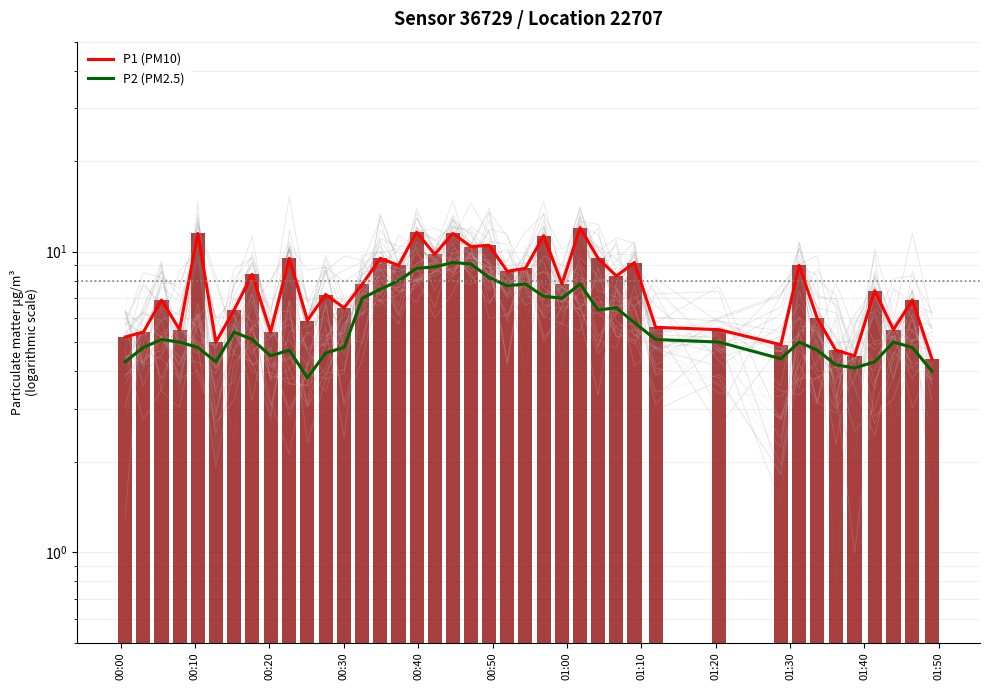

What is the difference between the maximum and second lowest values in the P1 (PM10) series?

7.5